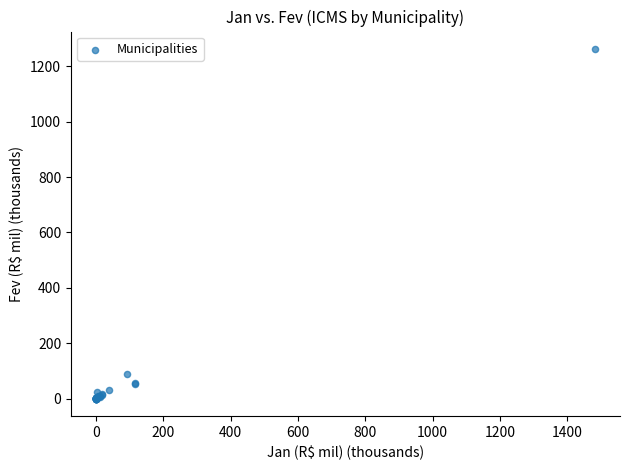

What Y value in the scatter plot is closest to 631?

89.2